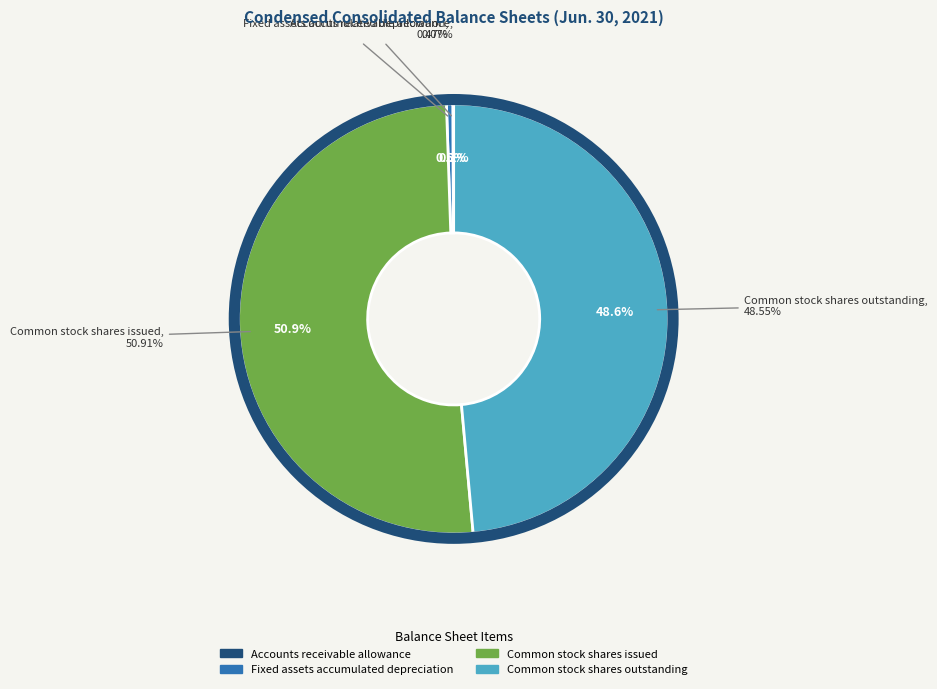

What is the largest slice in the pie chart?

Common stock shares issued